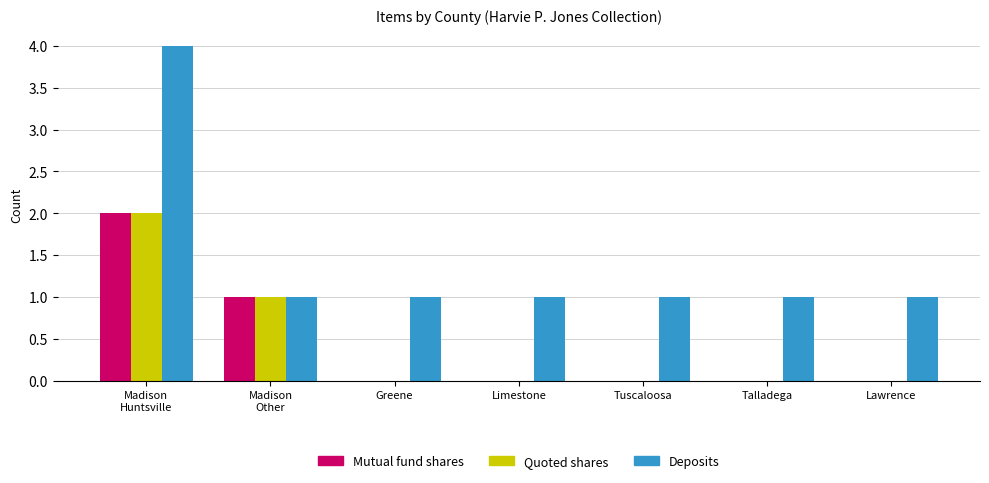

At which category is the sum across all series the highest?

Madison
Huntsville